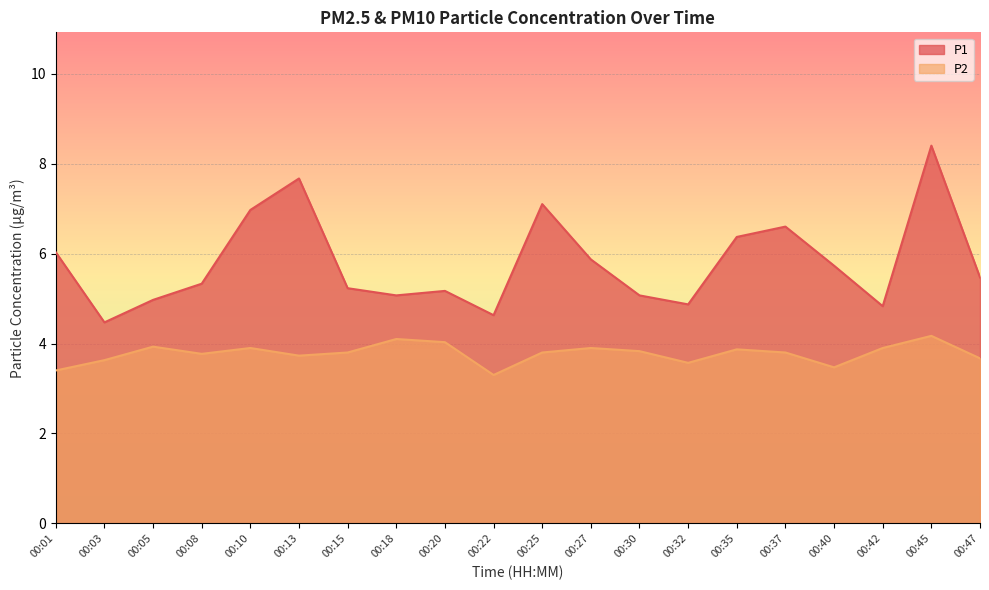

The P2 series shows 6.4 at 00:15. True or false?

False